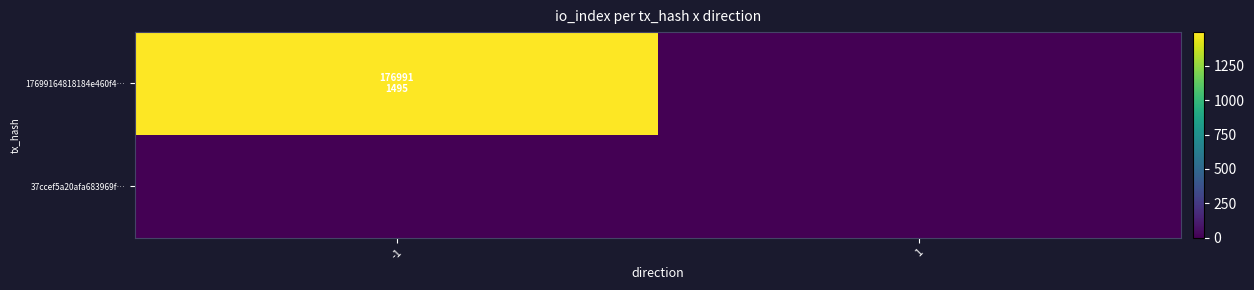

Which has a higher value, 1 or -1?

-1